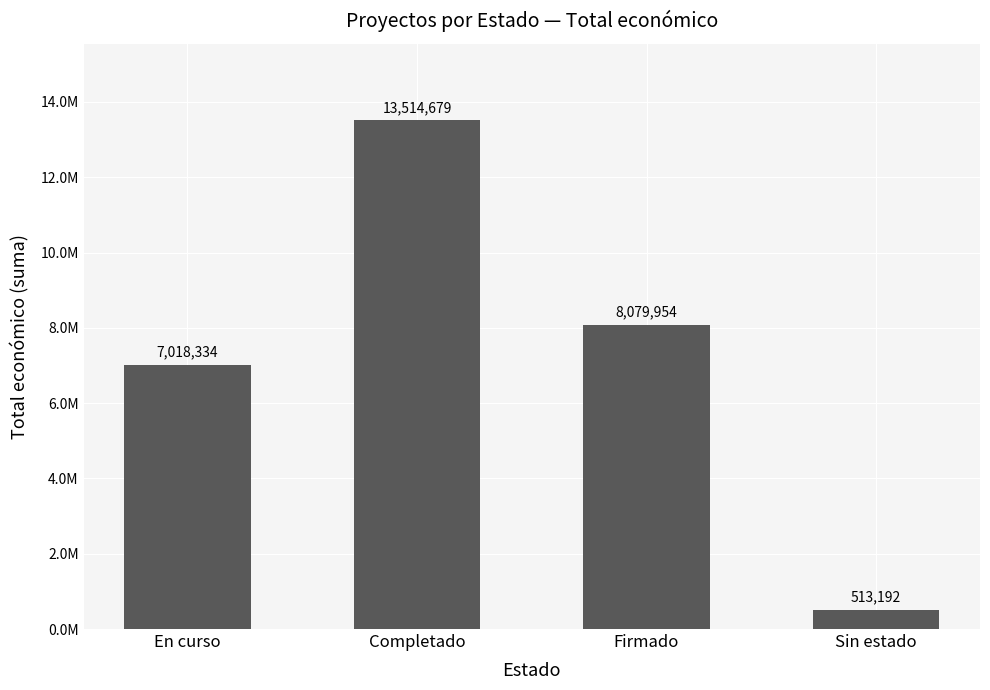

Between Firmado and Completado, which is larger?

Completado